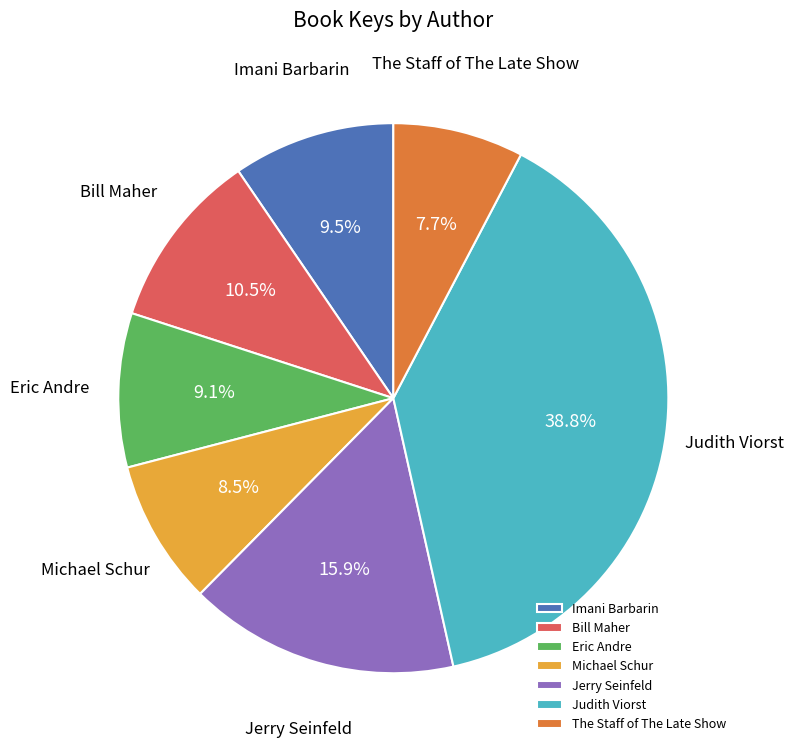

Between Jerry Seinfeld and The Staff of The Late Show, which is larger?

Jerry Seinfeld